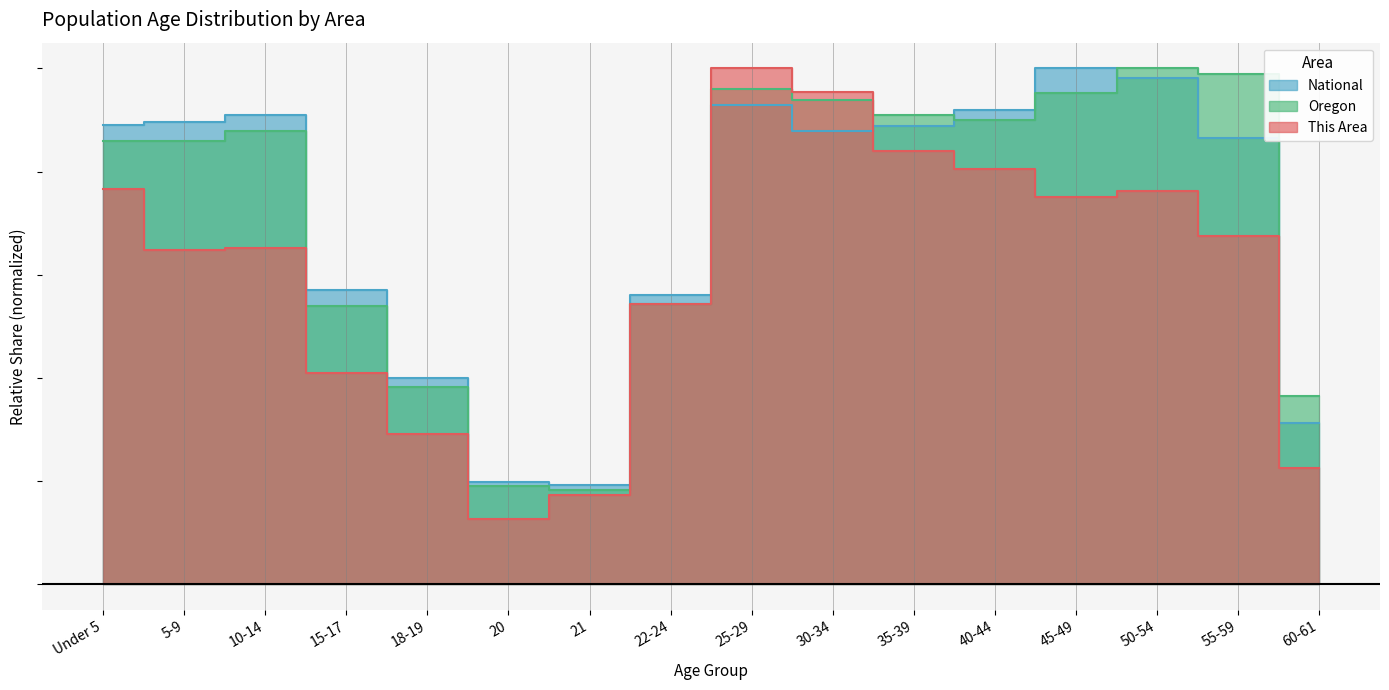

At which category is the sum across all series the highest?

25-29